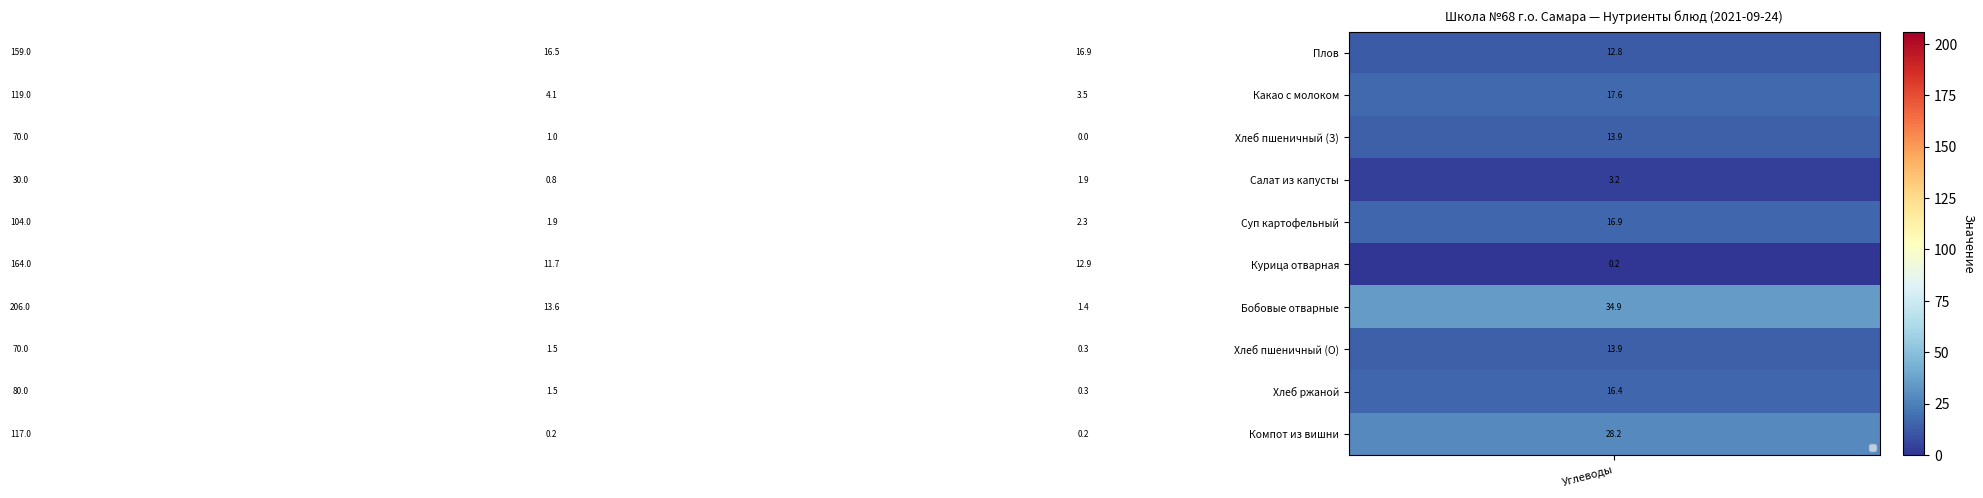

Which series has the largest total across all categories?

Бобовые отварные